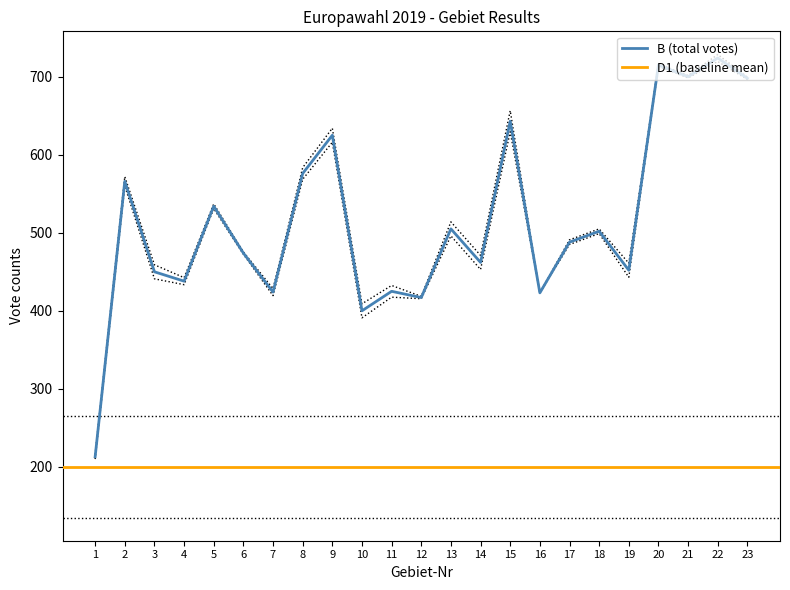

How many interior local peaks does the B series have?

9